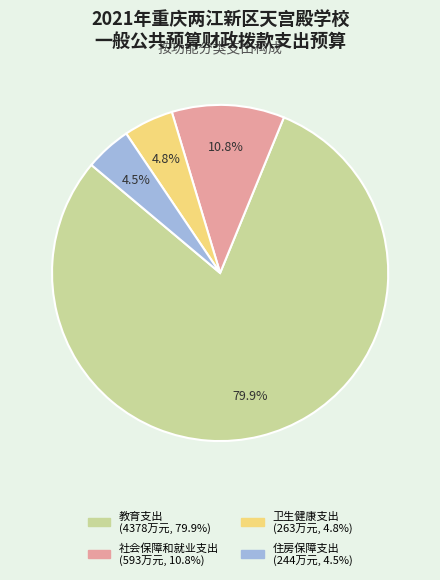

Which category has the biggest portion of the pie?

教育支出